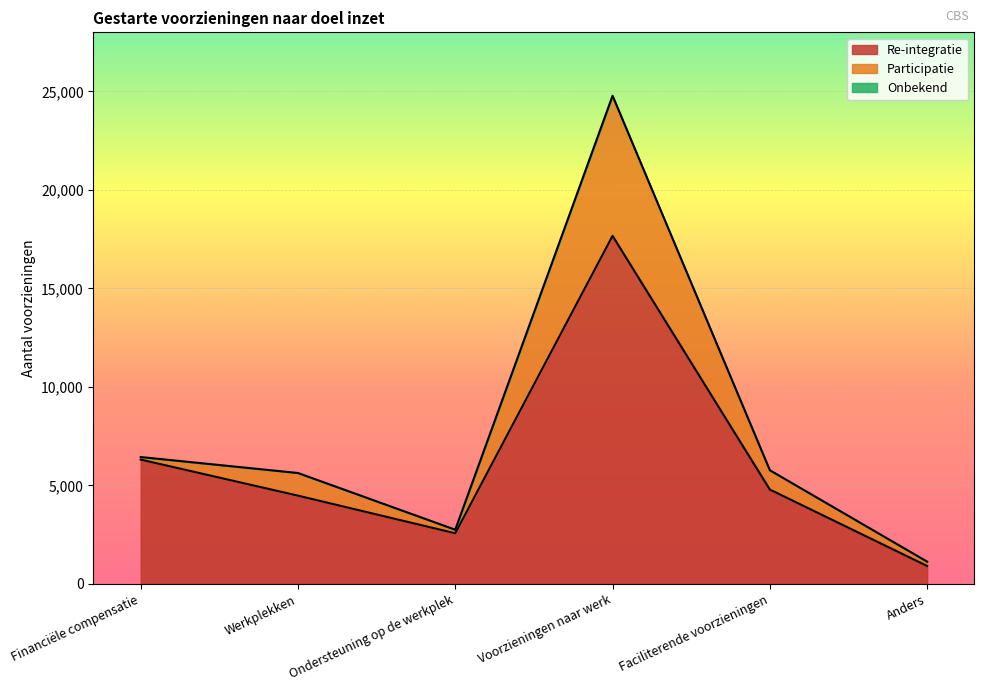

Reading right to left, transcribe all the data shown in this chart.

Re-integratie: Anders=910	Faciliterende voorzieningen=4790	Voorzieningen naar werk=17670	Ondersteuning op de werkplek=2570	Werkplekken=4480	Financiële compensatie=6310
Participatie: Anders=220	Faciliterende voorzieningen=980	Voorzieningen naar werk=7110	Ondersteuning op de werkplek=180	Werkplekken=1150	Financiële compensatie=130
Onbekend: Anders=0	Faciliterende voorzieningen=0	Voorzieningen naar werk=0	Ondersteuning op de werkplek=0	Werkplekken=0	Financiële compensatie=0